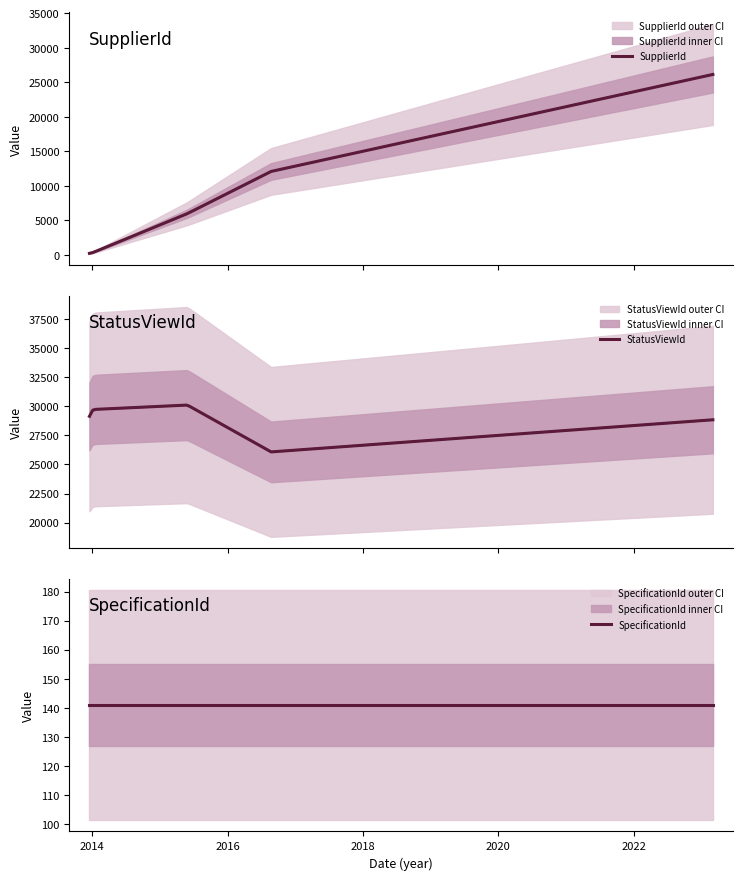

How many values in the SupplierId series exceed 5979?

2